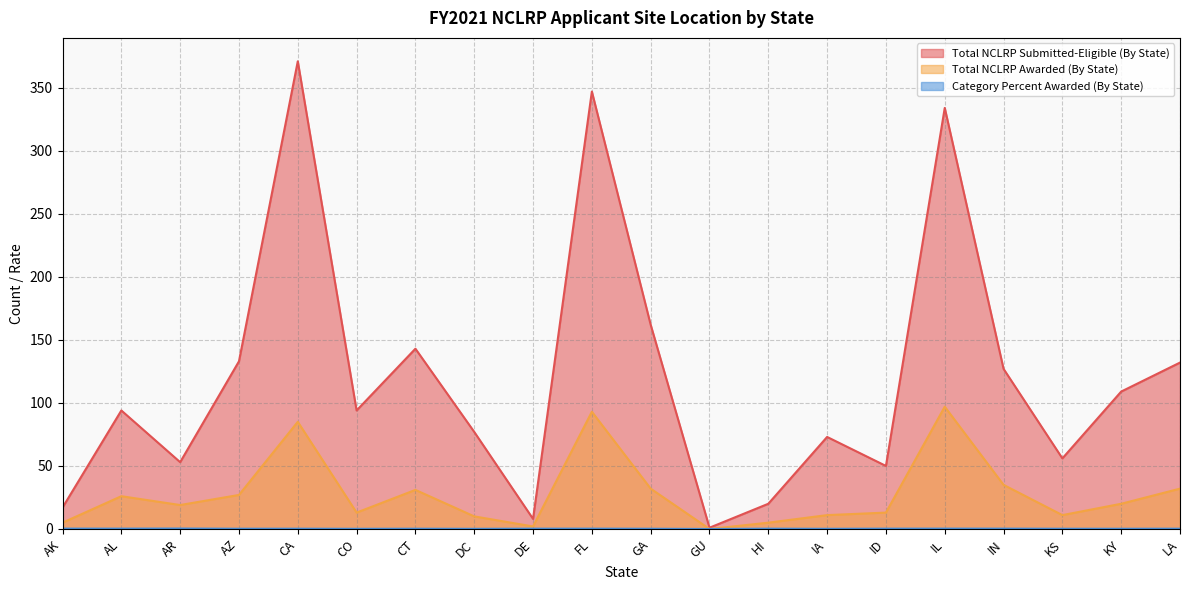

What is the difference between the highest and lowest values at AK?

16.7